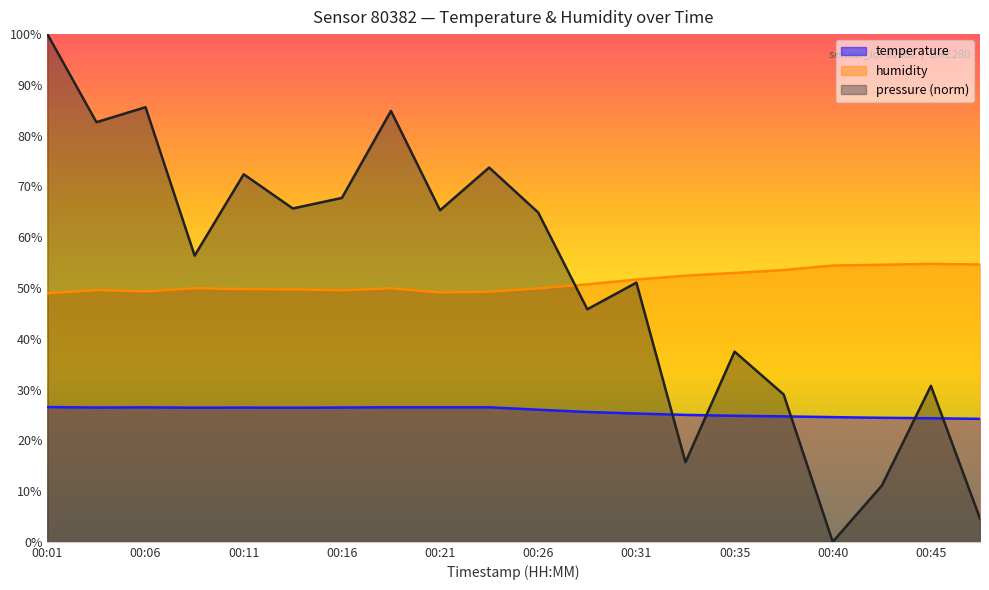

Rank the series at 00:21 from highest to lowest value.

pressure (norm), humidity, temperature